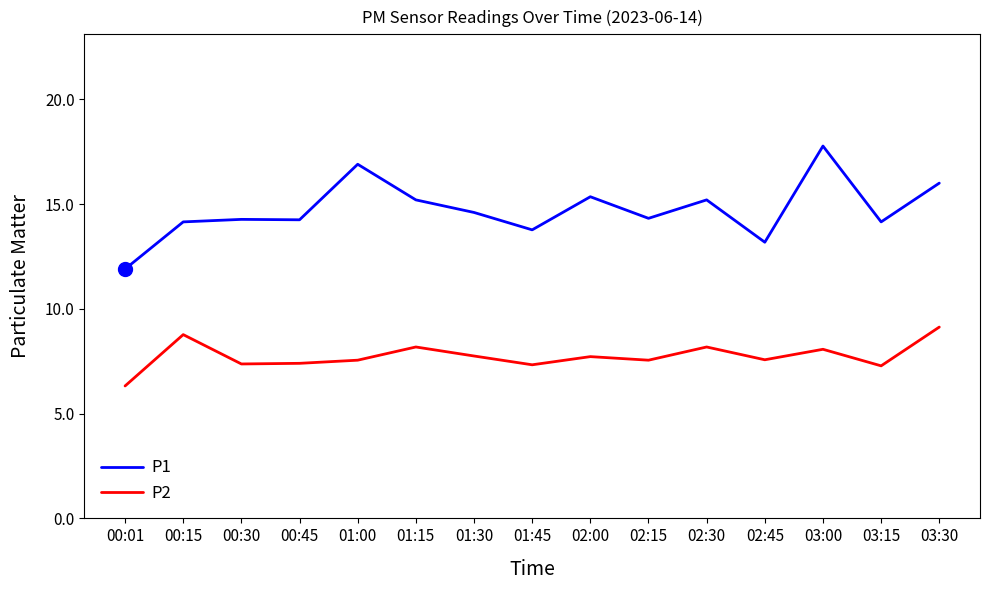

Which series has the largest range (max minus min)?

P1